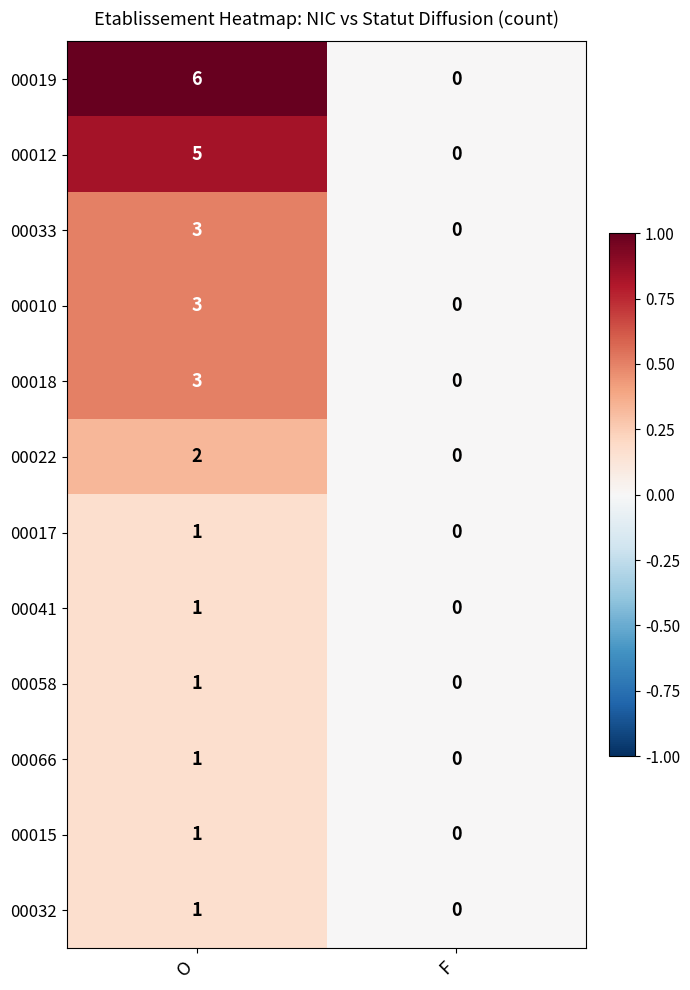

What is the sum of the 00018 values at O and F?

3